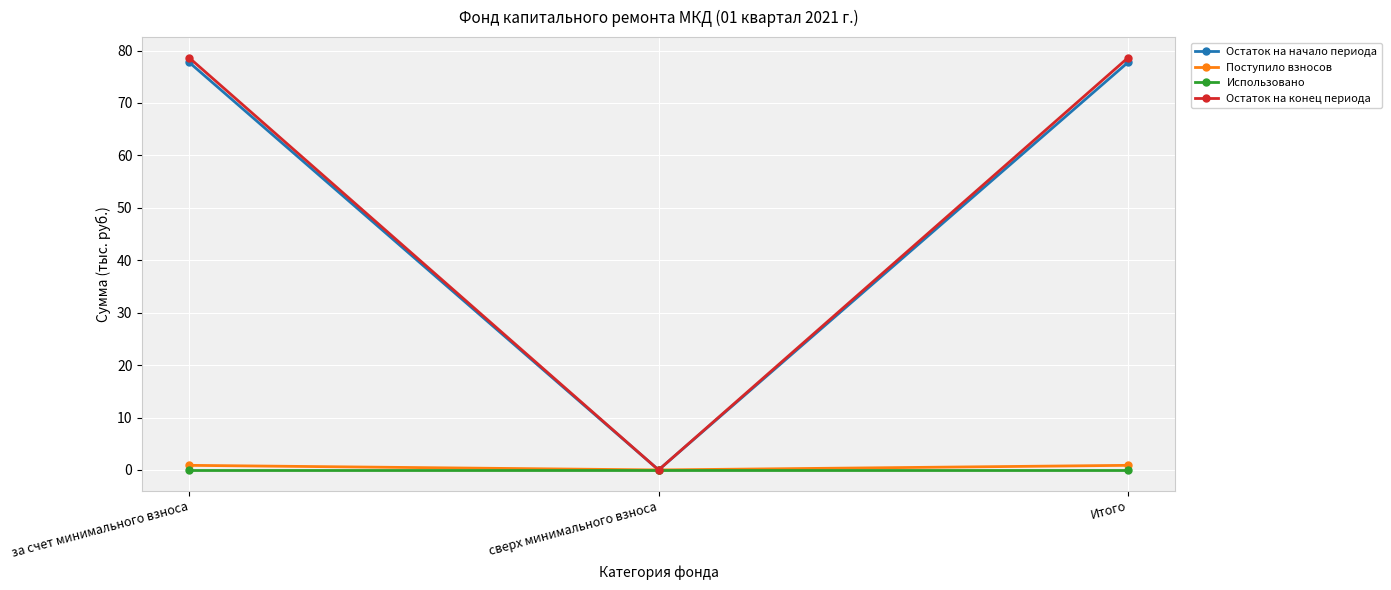

Reading left to right, transcribe all the data shown in this chart.

Остаток на начало периода: 77.8	0.0	77.8
Поступило взносов: 0.9	0.0	0.9
Использовано: 0.0	0.0	0.0
Остаток на конец периода: 78.6	0.0	78.6